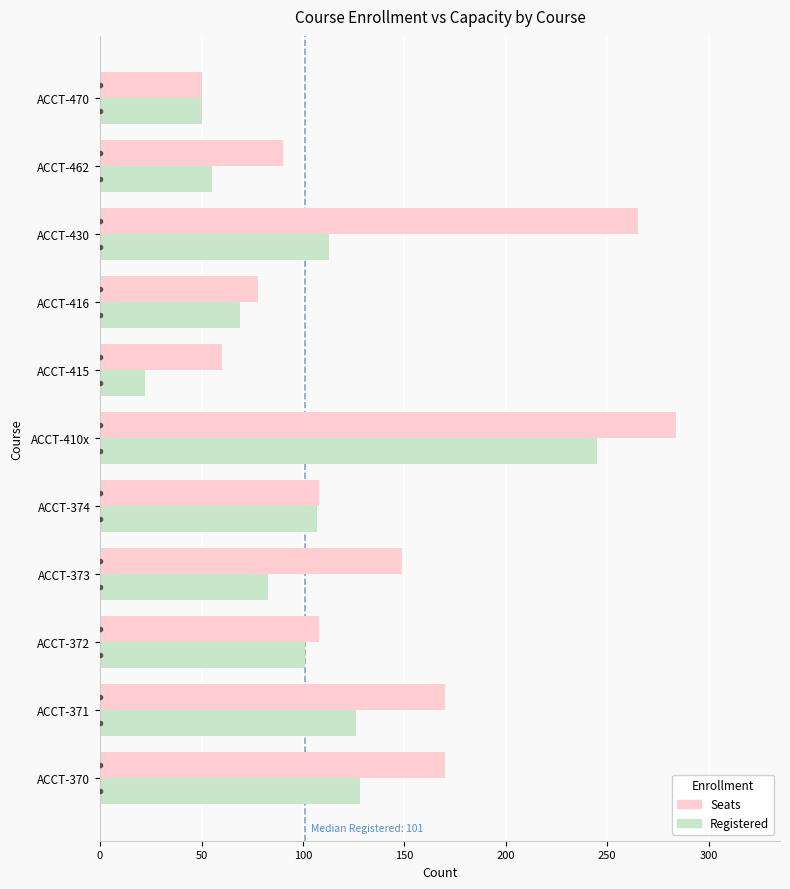

At which category is the sum across all series the highest?

ACCT-410x